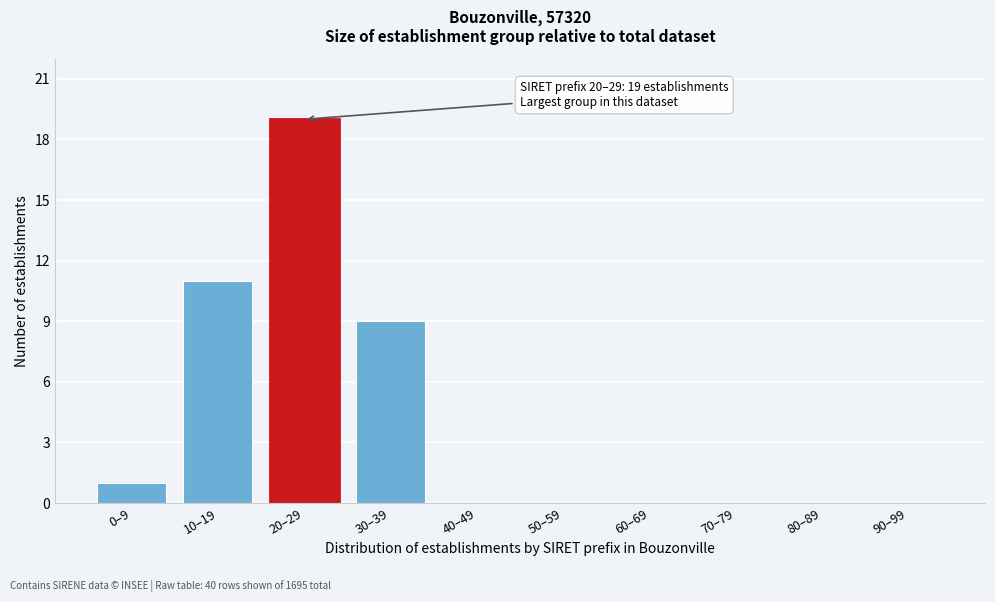

Reading left to right, list all the values displayed in this chart.

0–9=1	10–19=11	20–29=19	30–39=9	40–49=0	50–59=0	60–69=0	70–79=0	80–89=0	90–99=0